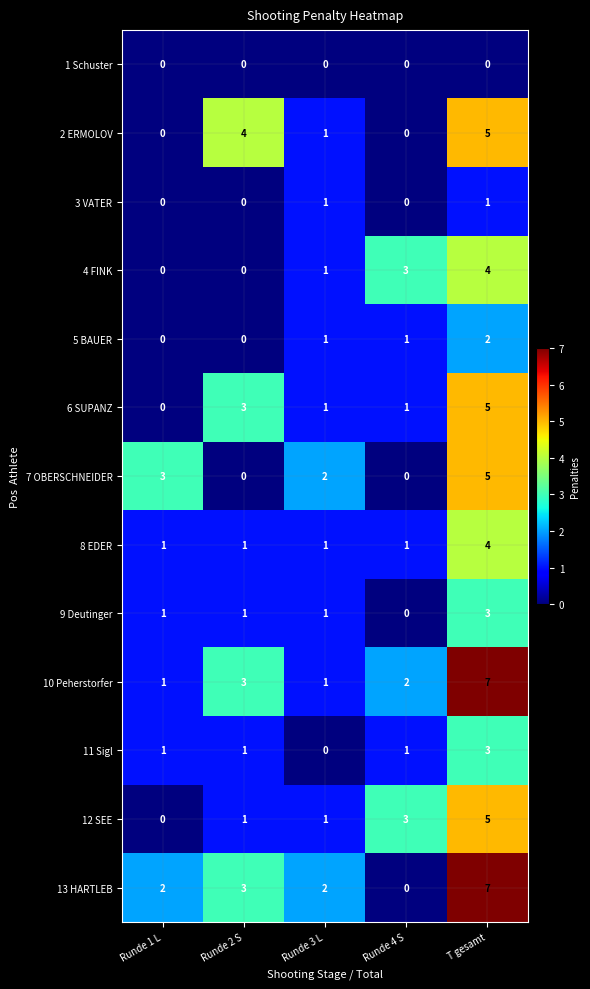

What is the total value across all series at Runde 4 S?

12